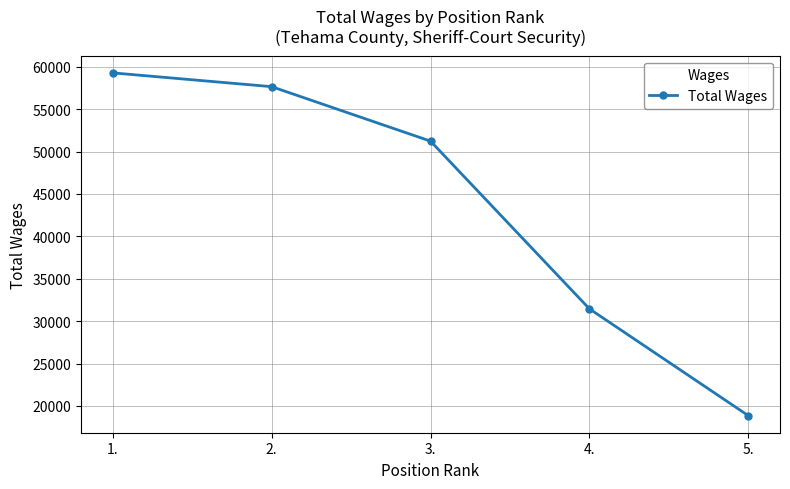

How many lines are shown in the chart?

1